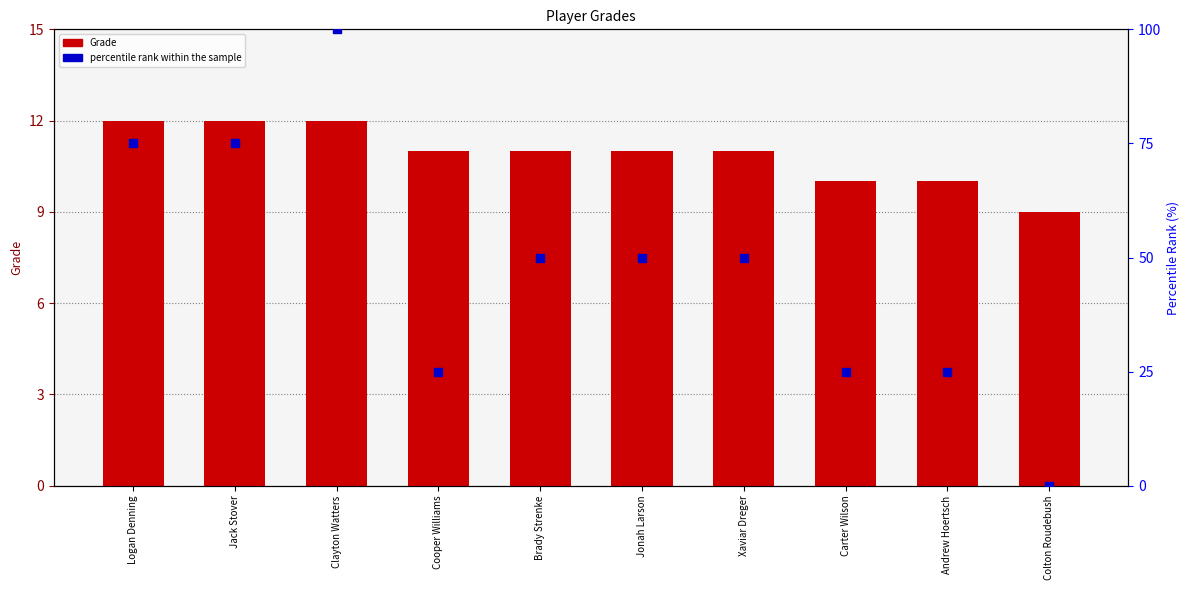

At how many categories does at least one series exceed 42?

6